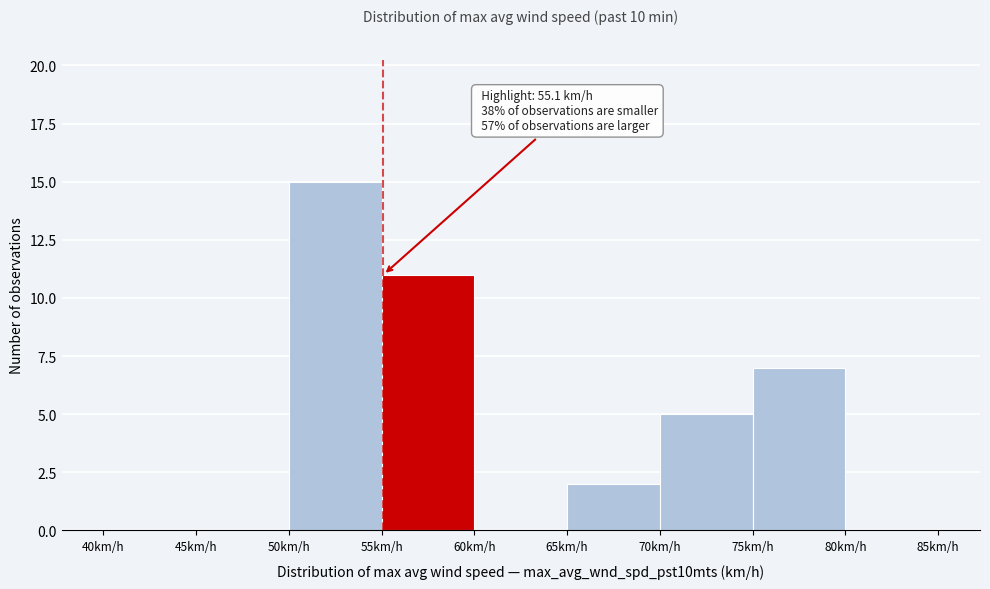

Over which range of the x-axis is the bar tallest?

50 to 55